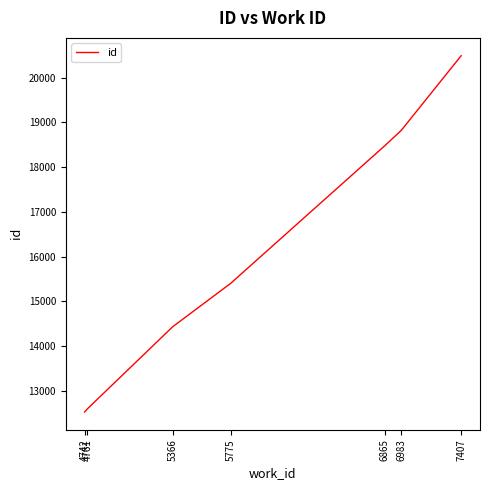

True or false: the data shows 12596 at 4761.

True